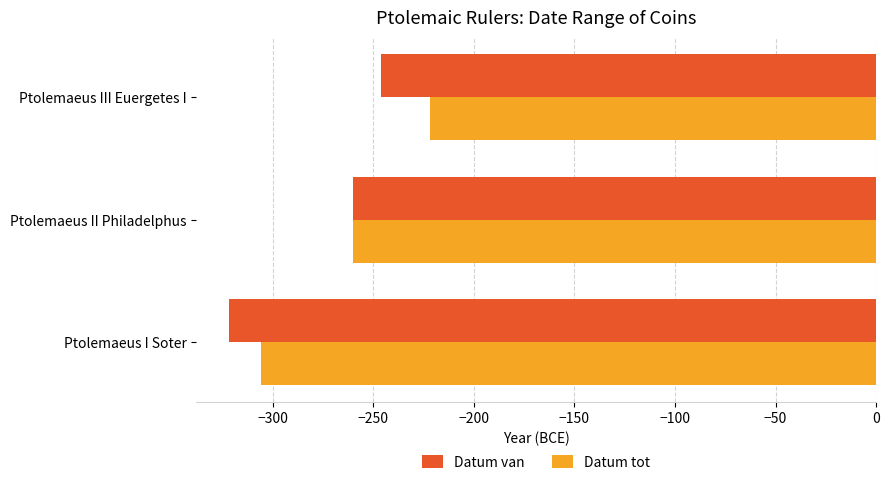

What are all the series names shown in the legend?

Datum van, Datum tot